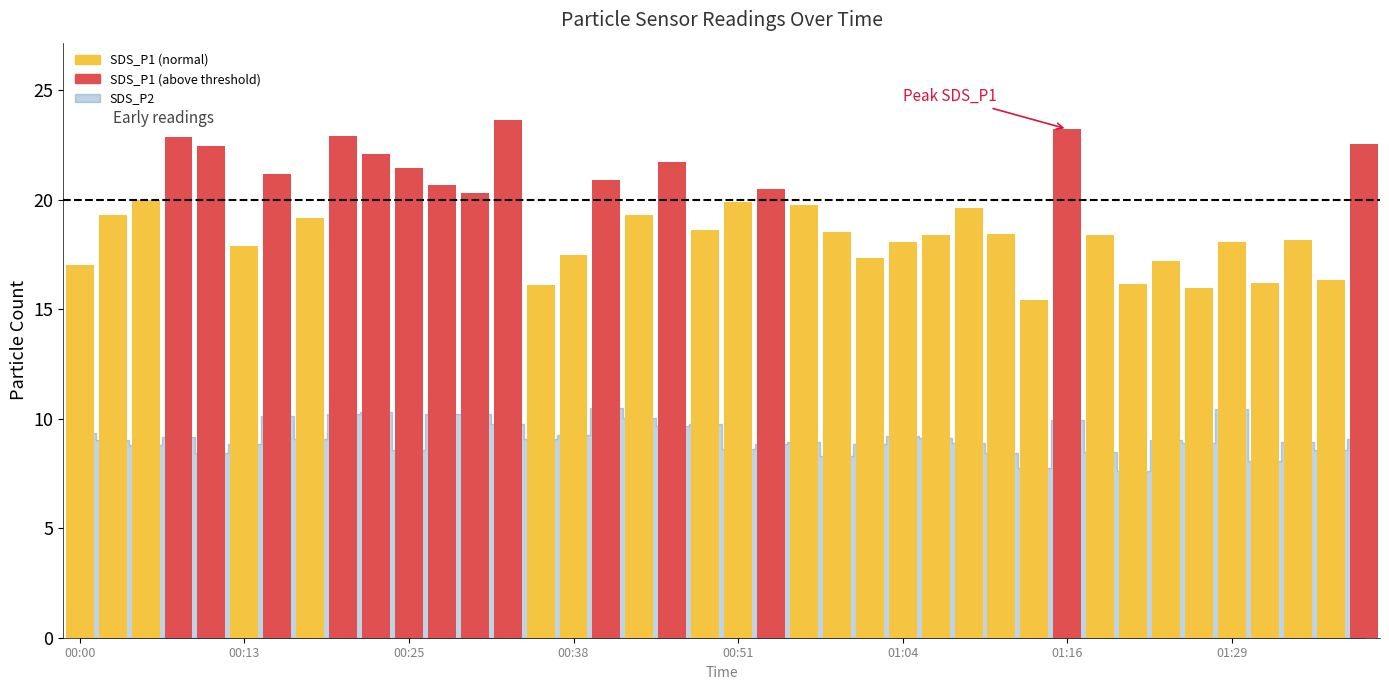

What is the value of the 23rd bar from the left?

19.8